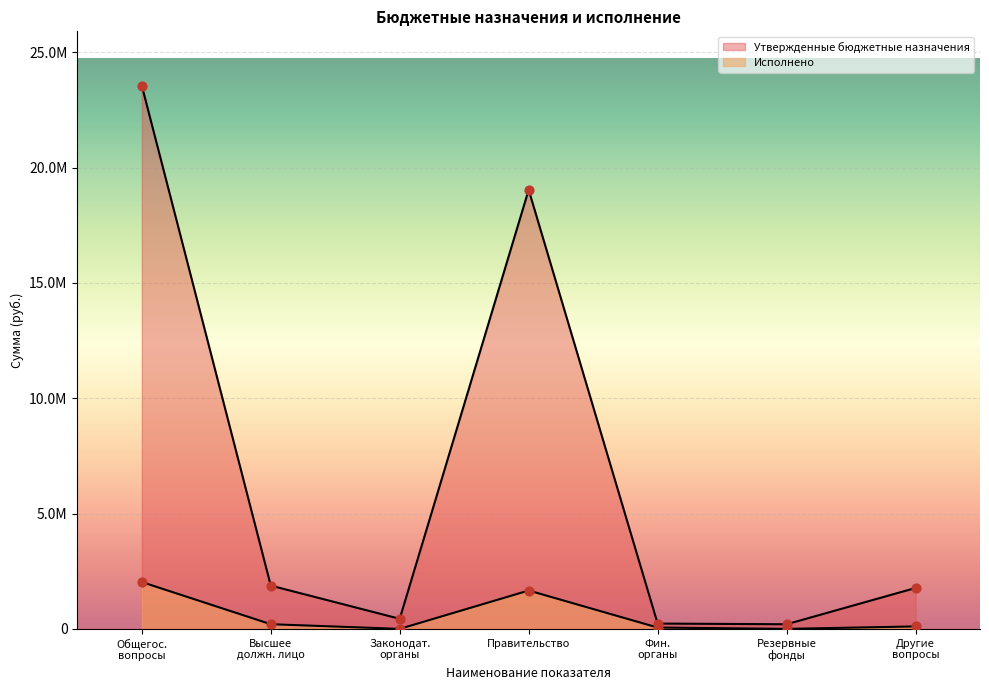

Is the value of Утвержденные бюджетные назначения at Общегос. вопросы greater than the value of Исполнено at Другие вопросы?

Yes